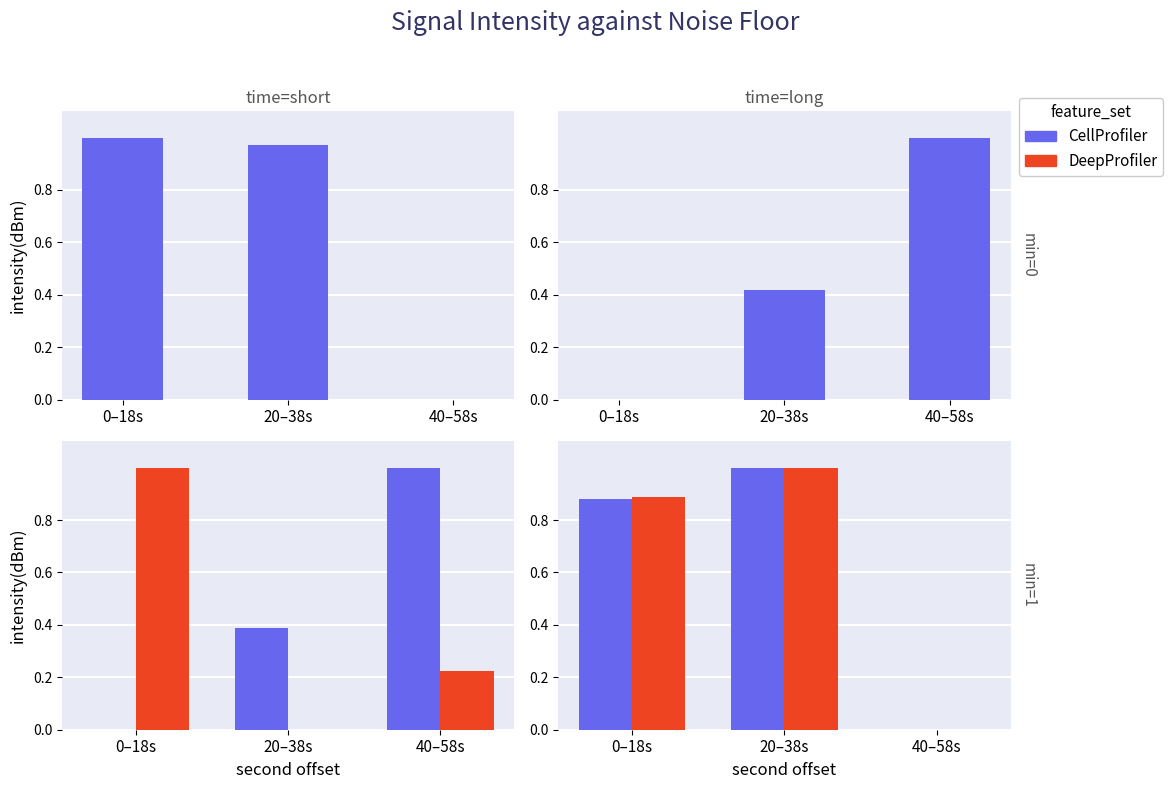

What is the difference between the CellProfiler values at 0–18s and 20–38s?

0.1